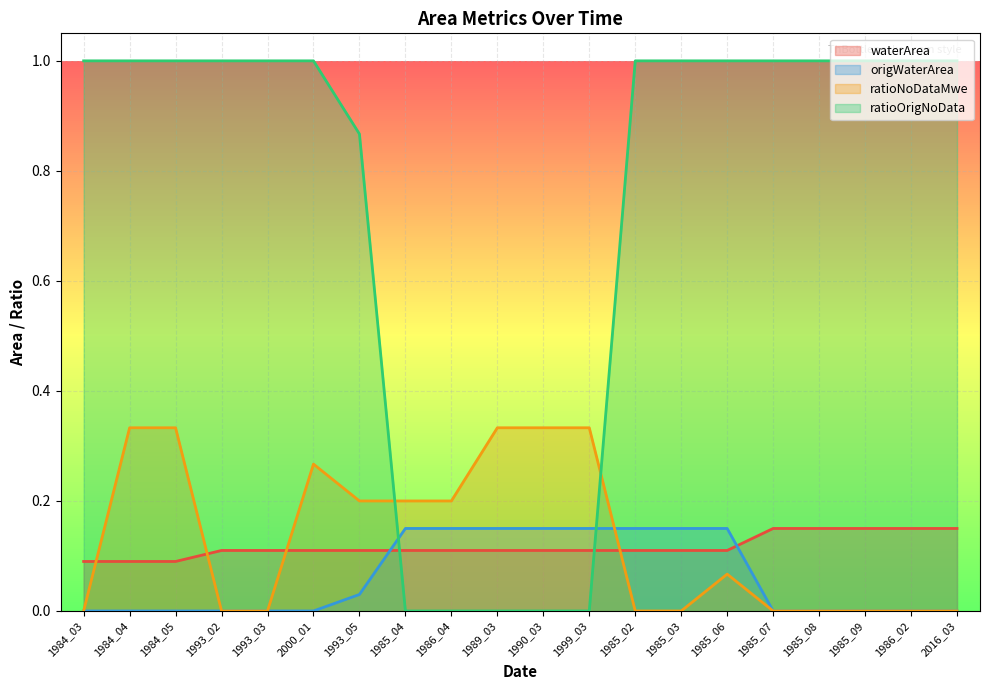

How many lines are shown in the chart?

4